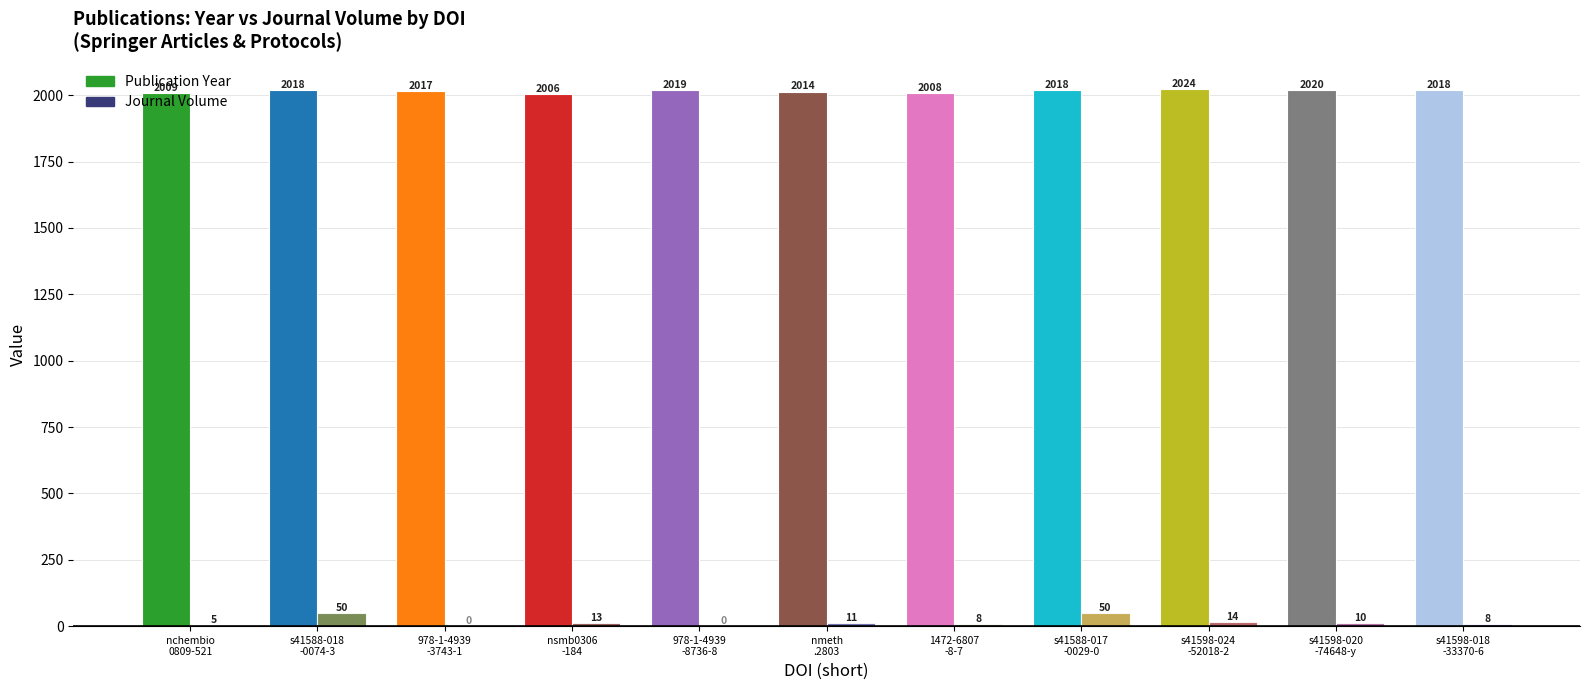

Is the value of Journal Volume at s41598-018
-33370-6 greater than the value of Publication Year at s41598-020
-74648-y?

No